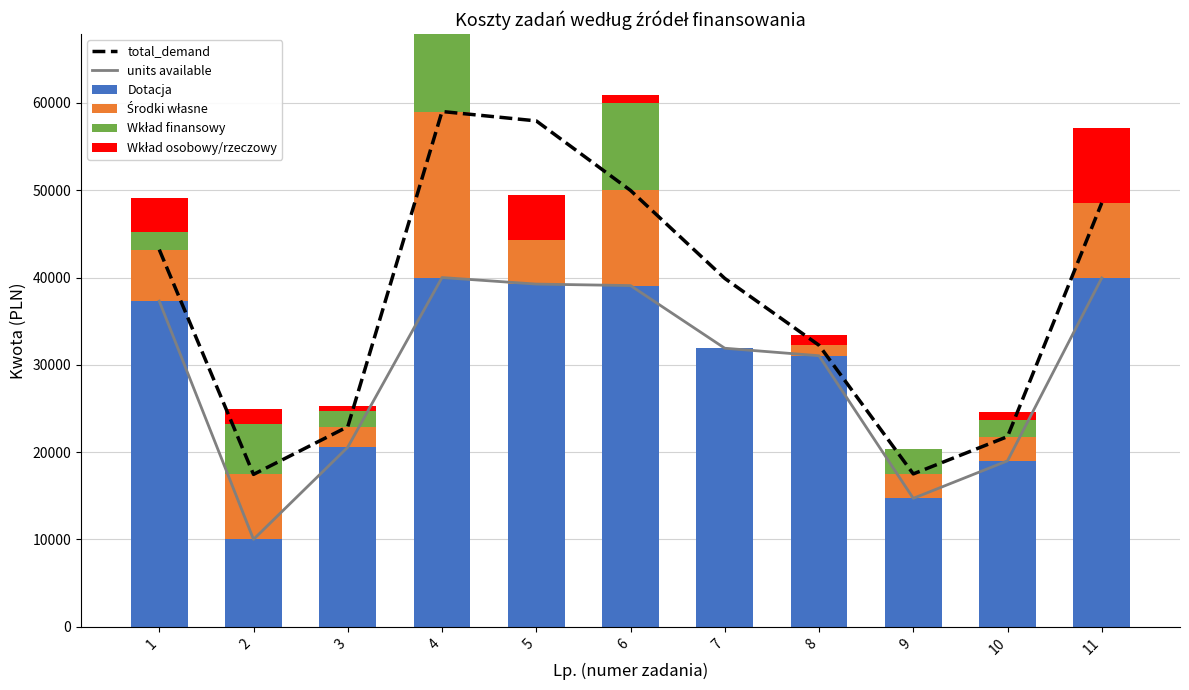

How many values in the Wkład finansowy series are below 1875?

5